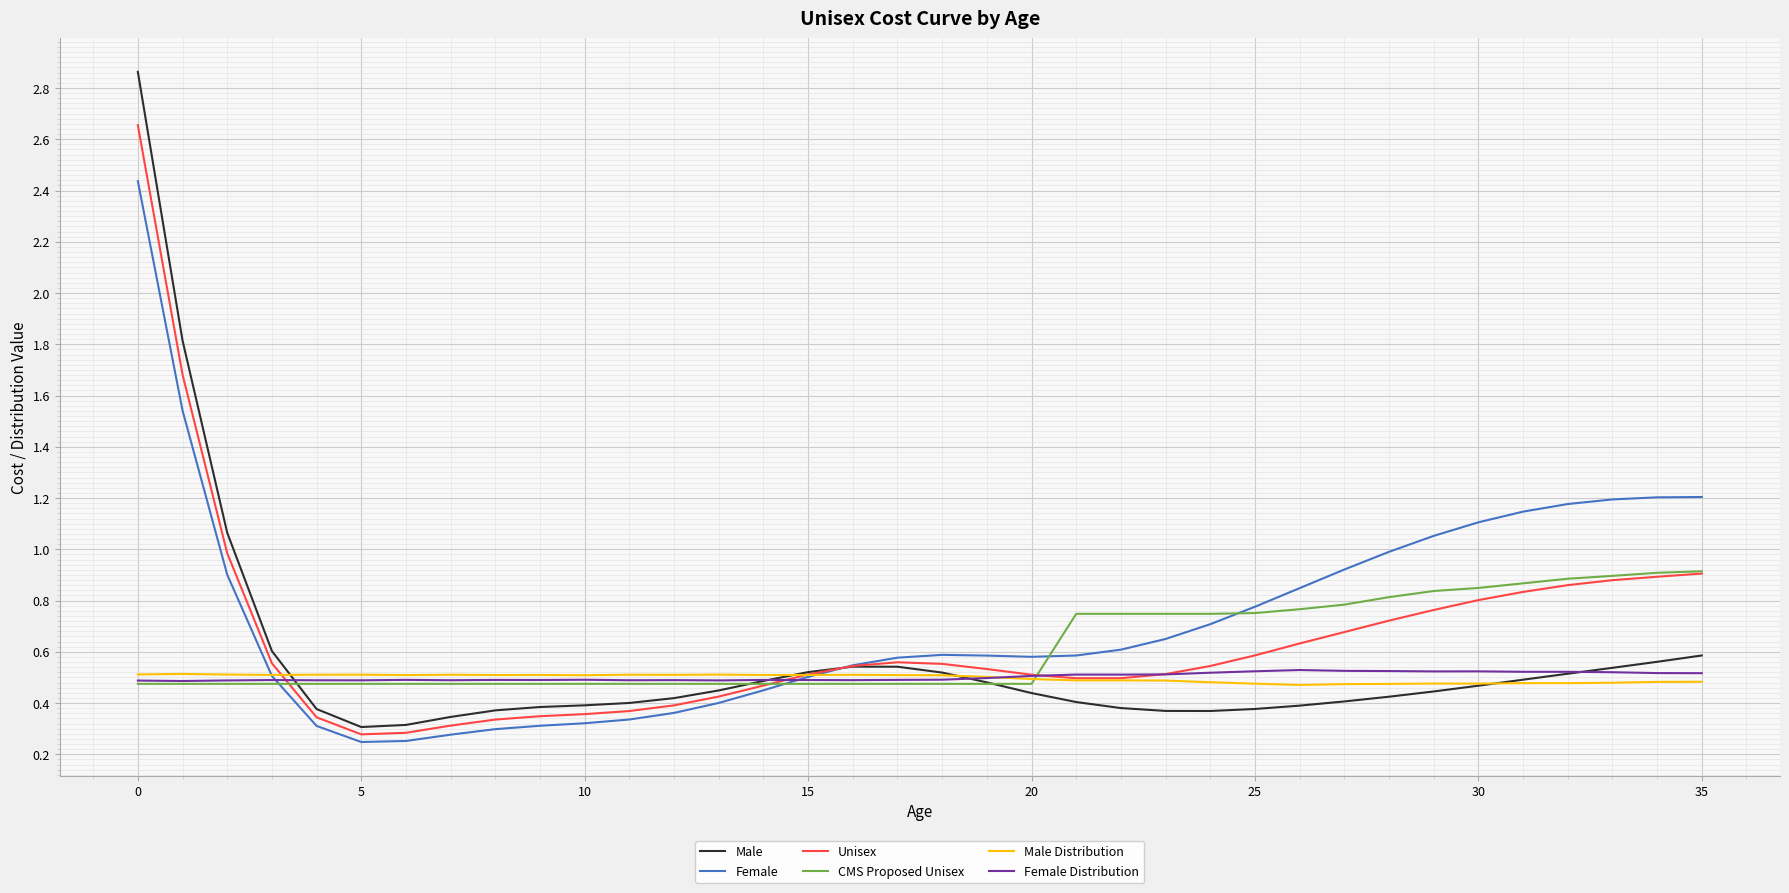

Which series has the largest range (max minus min)?

Male